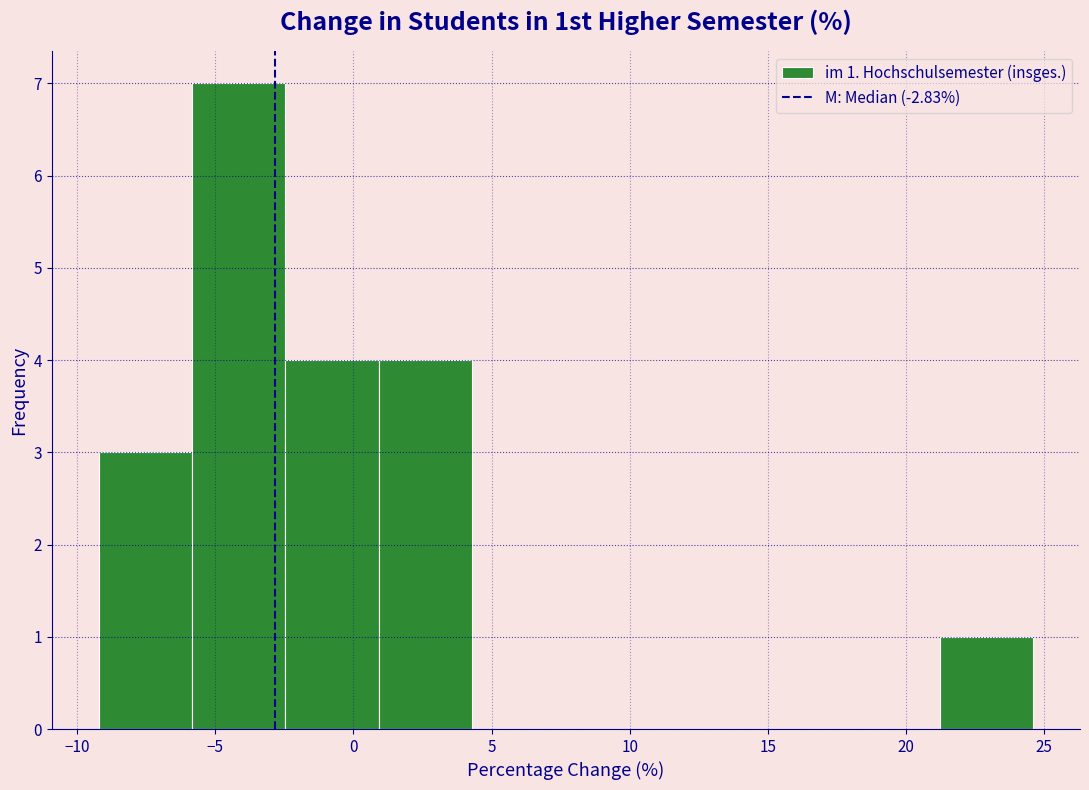

Over which range of the x-axis is the bar tallest?

-6.0 to -2.5